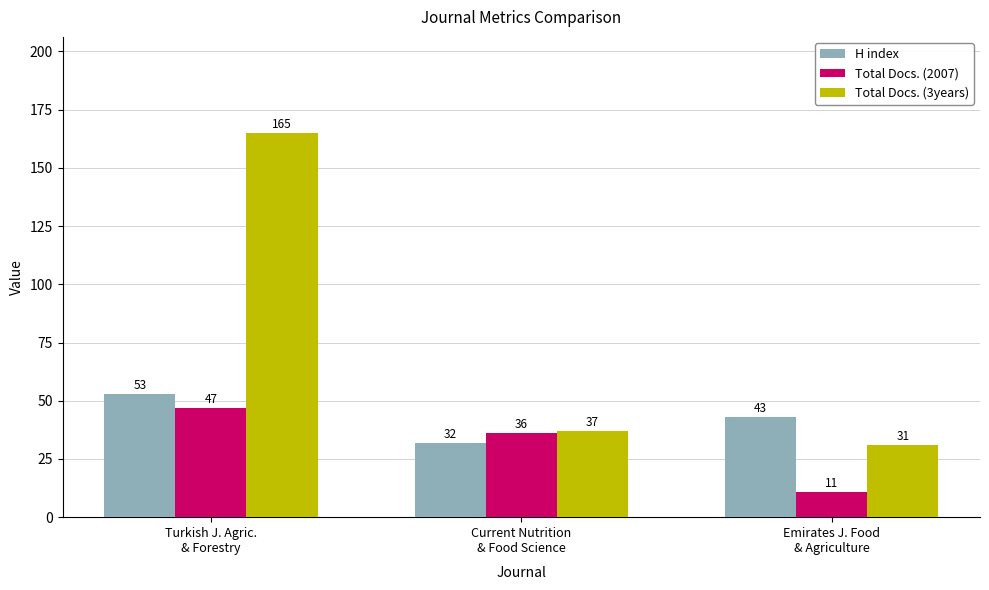

What is the average value of the Total Docs. (2007) series?

31